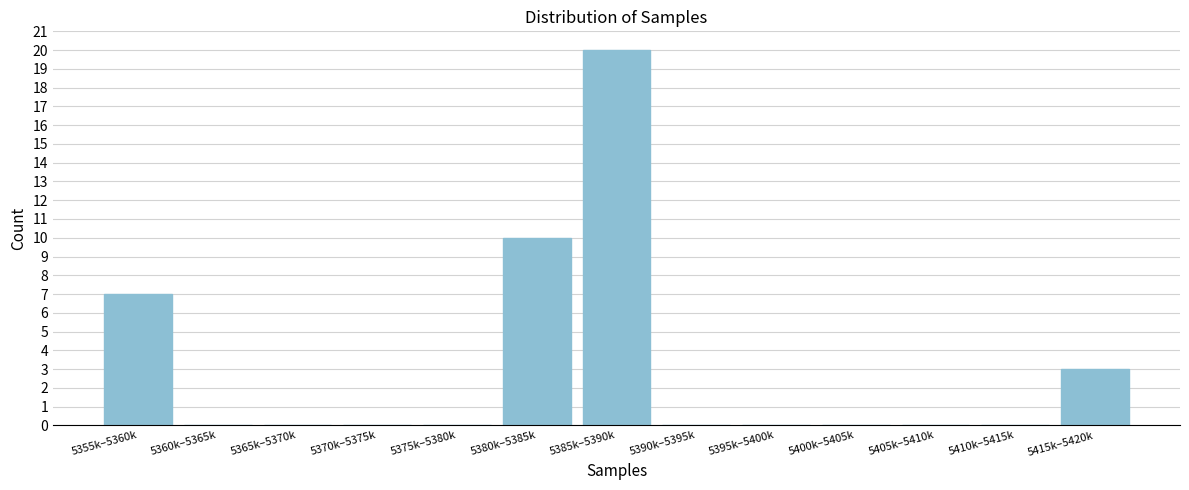

Reading left to right, list all the values displayed in this chart.

5355k–5360k=7	5360k–5365k=0	5365k–5370k=0	5370k–5375k=0	5375k–5380k=0	5380k–5385k=10	5385k–5390k=20	5390k–5395k=0	5395k–5400k=0	5400k–5405k=0	5405k–5410k=0	5410k–5415k=0	5415k–5420k=3